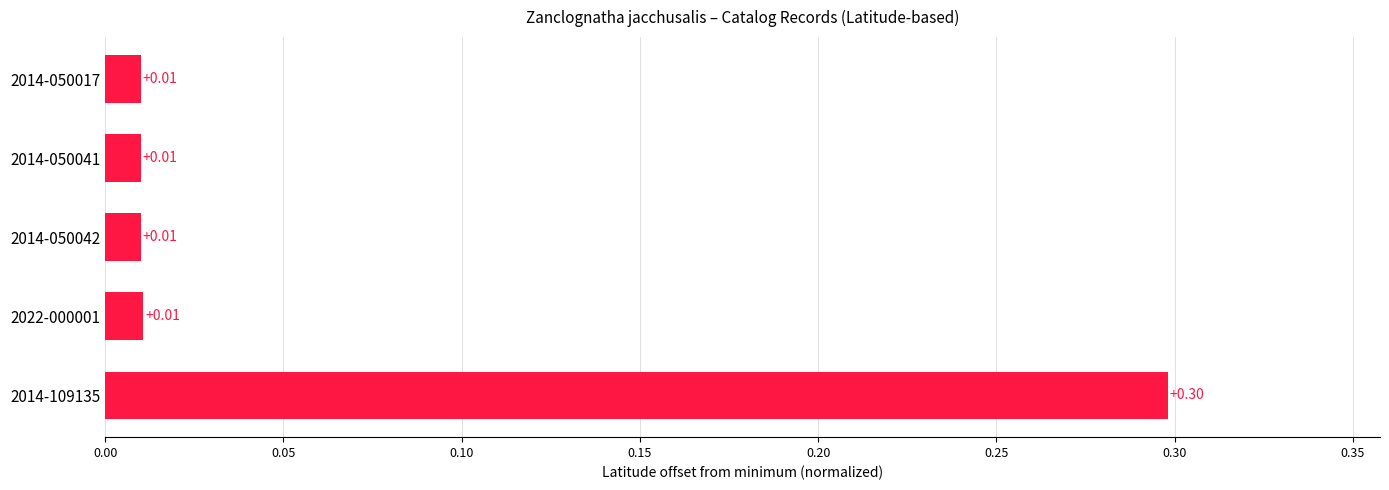

What is the change in value from 2014-109135 to 2014-050042?

-0.3